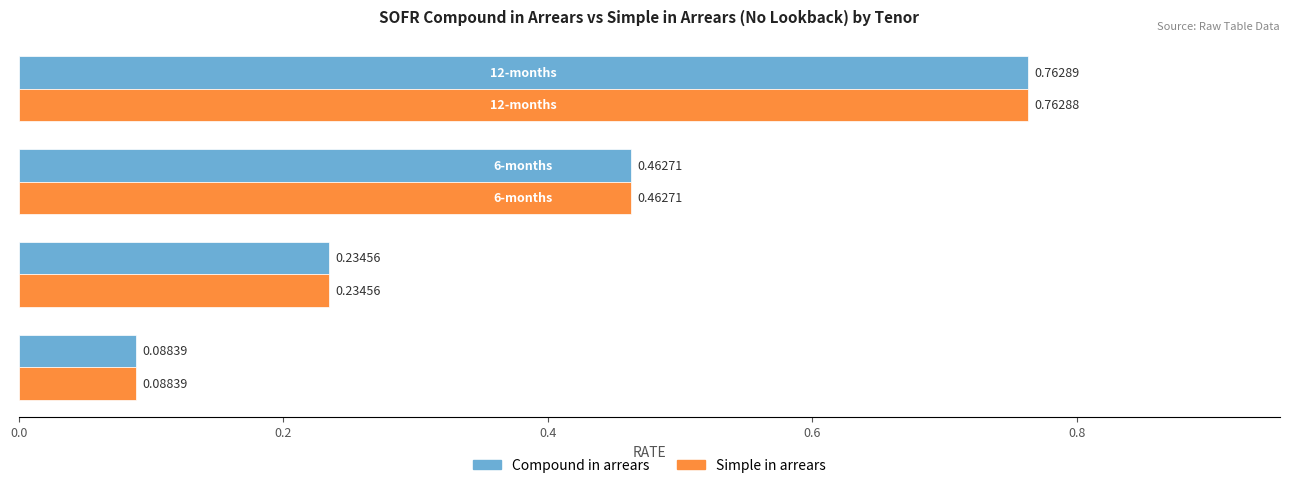

Which series has the largest total across all categories?

Compound in arrears